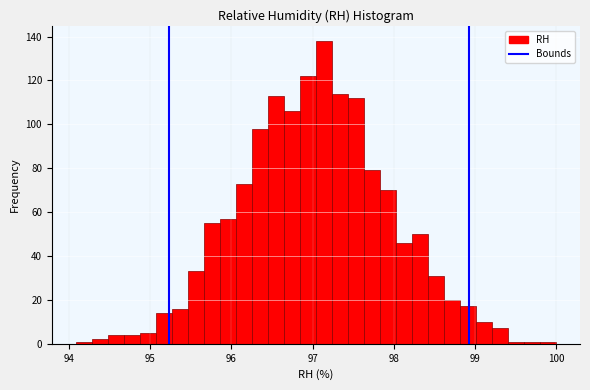

Read against the x-axis, roughly where is the centre of the tallest bar?

97.1